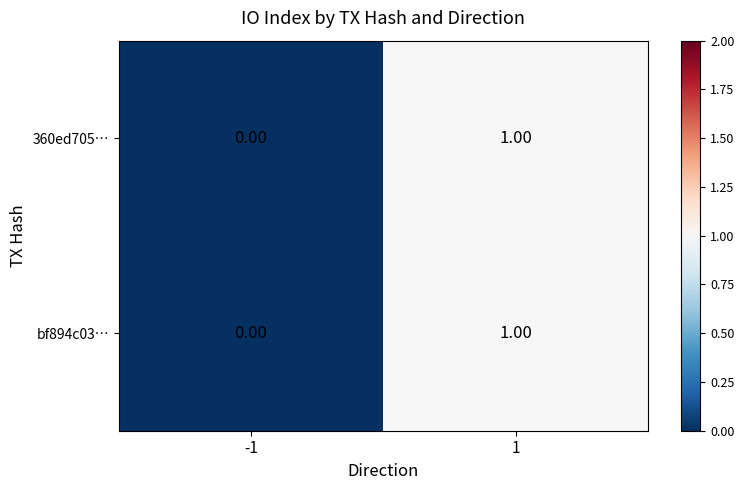

Rank the categories by 360ed705… value from highest to lowest.

1, -1